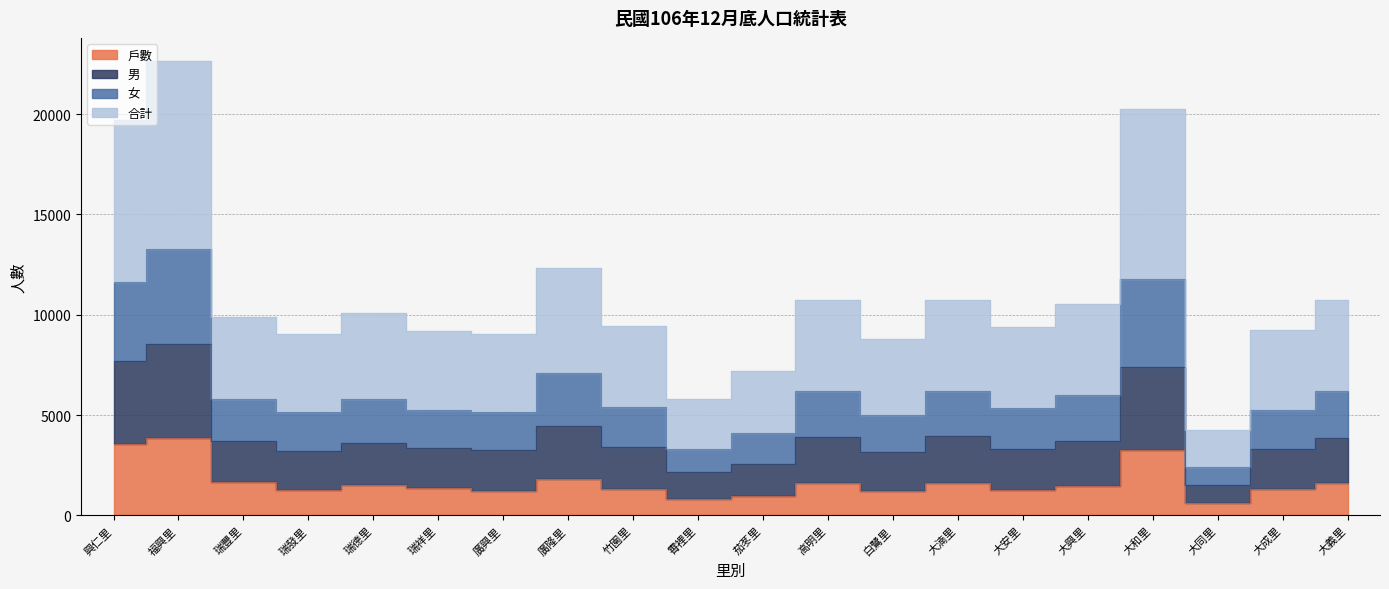

What value does the 女 series have at 興仁里, to the nearest 100?

11600